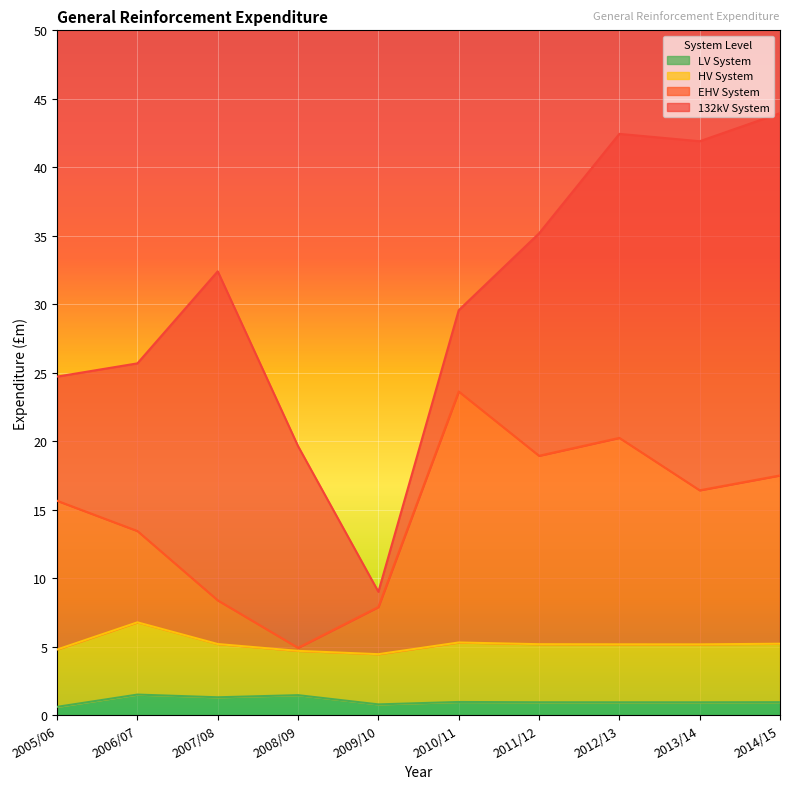

The LV System series shows 1.3 at 2007/08. True or false?

True